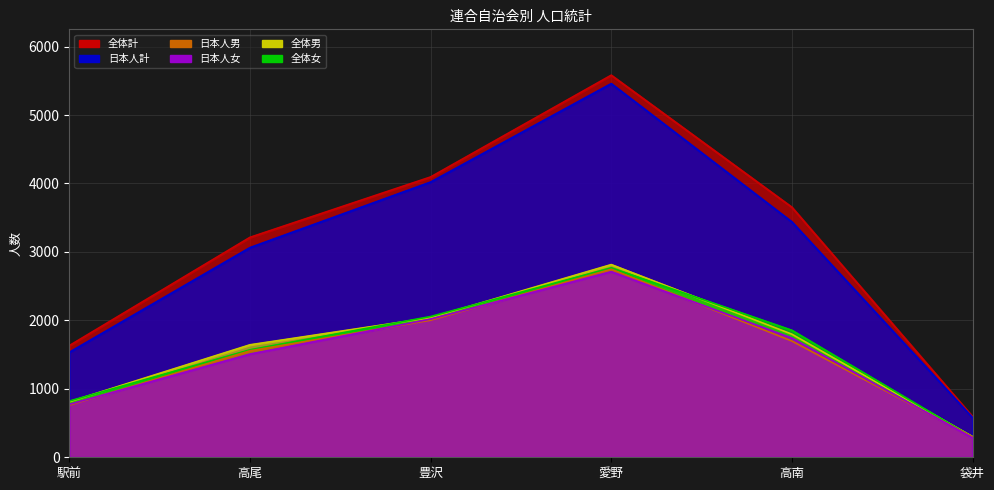

What is the sum of the 日本人計 values at 高尾 and 高南?

6502